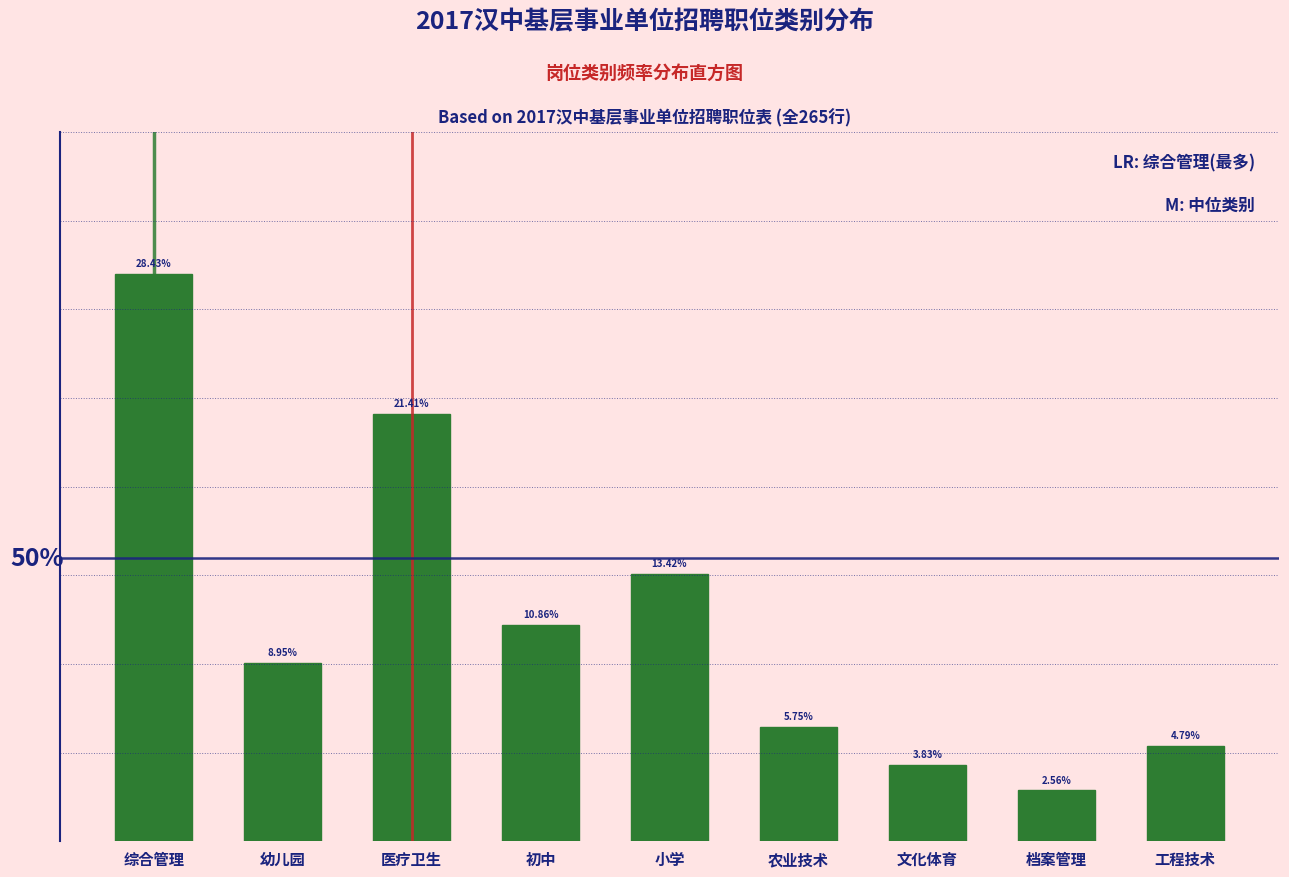

Does the chart contain any negative values?

No